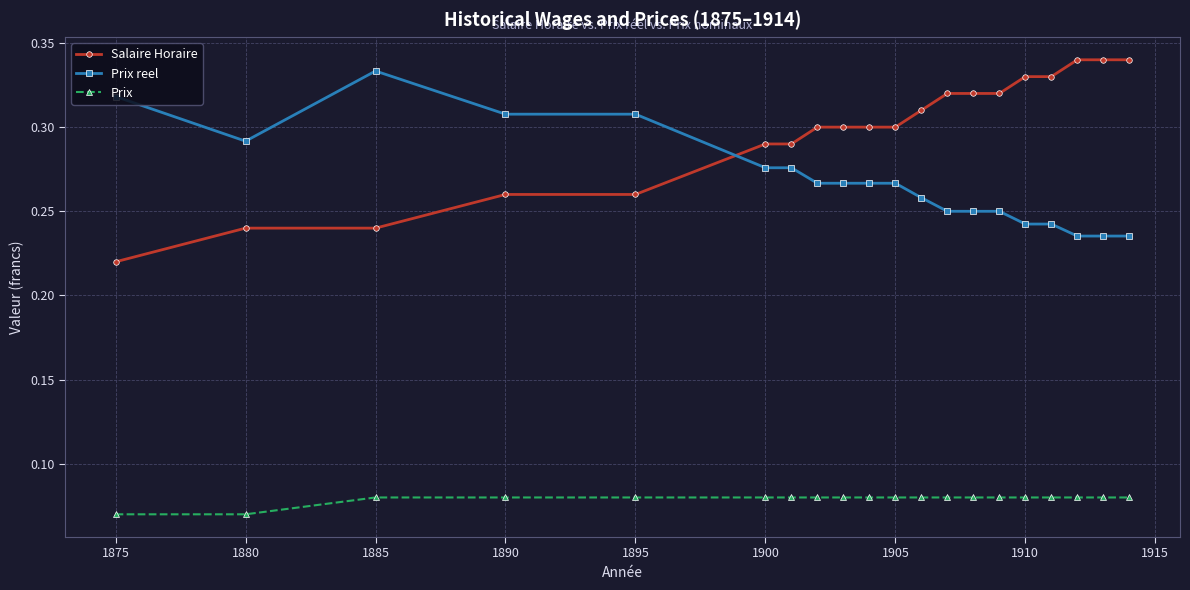

Does the chart display data point markers on the line(s)?

Yes